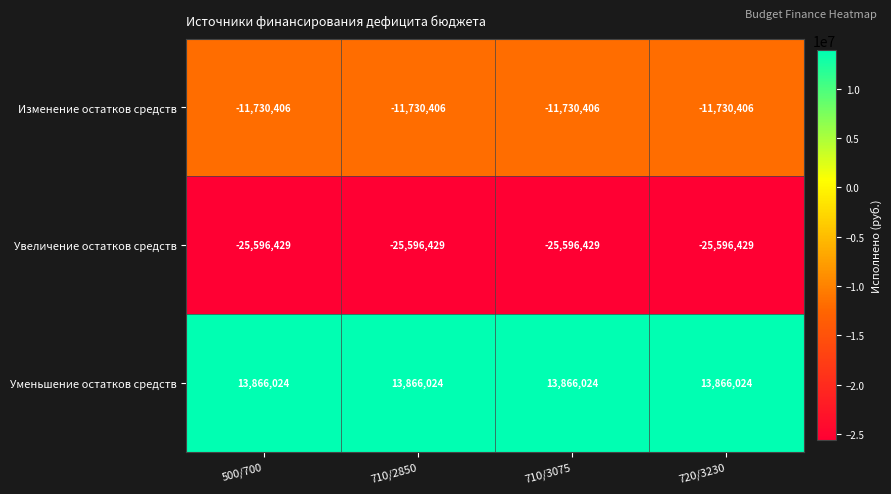

What is the difference between the highest and lowest values at 710/3075?

39462453